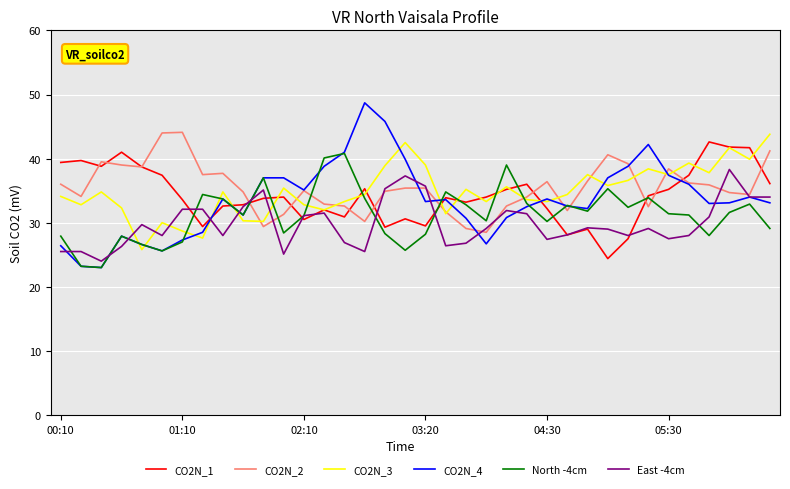

How many times do East -4cm and CO2N_3 cross each other?

6